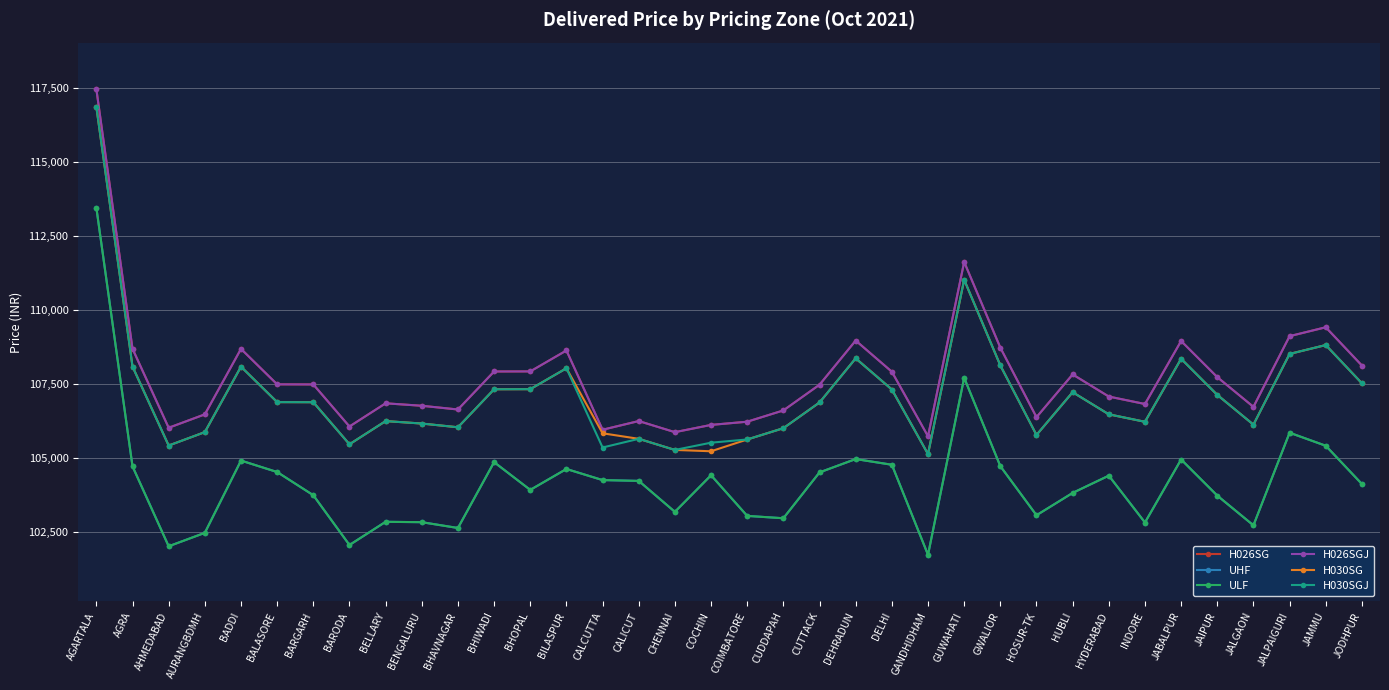

Is this an area chart (filled region under the line)?

No